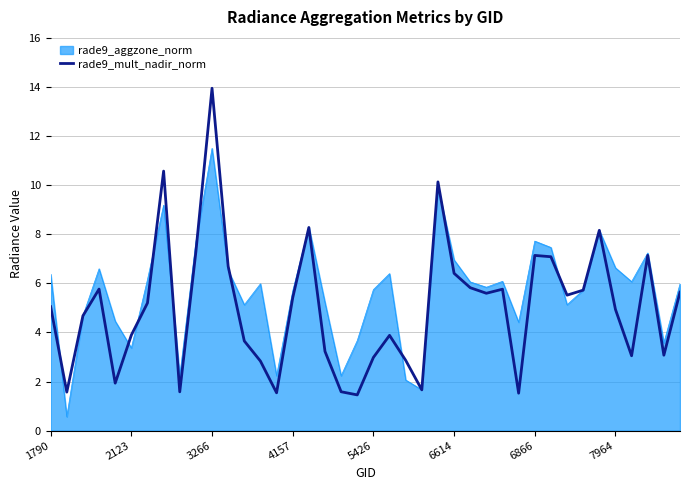

Which series has the widest spread of values?

rade9_mult_nadir_norm